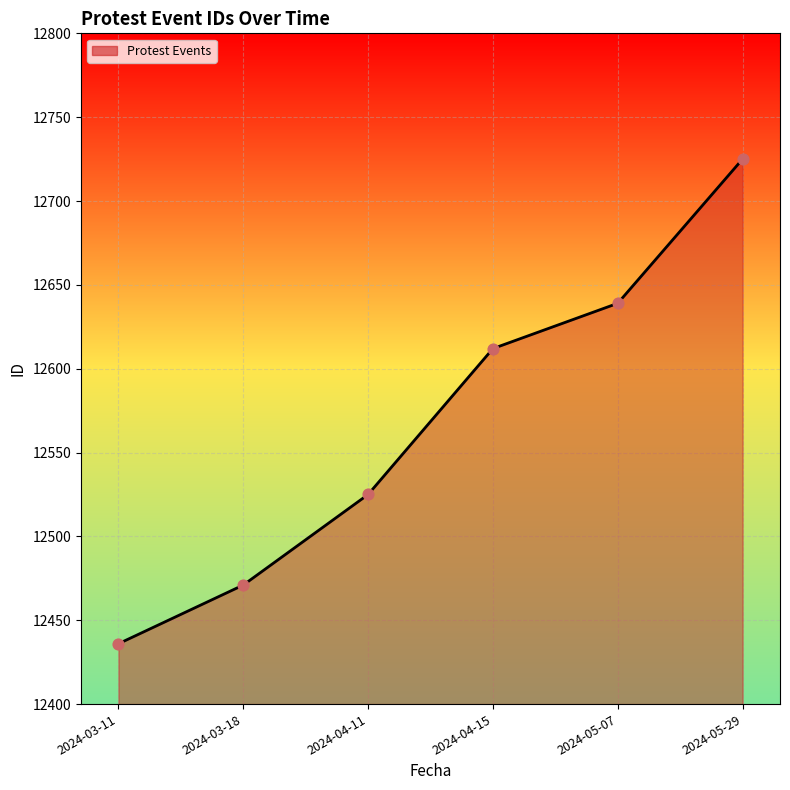

Which has a higher value, 2024-03-11 or 2024-04-11?

2024-04-11